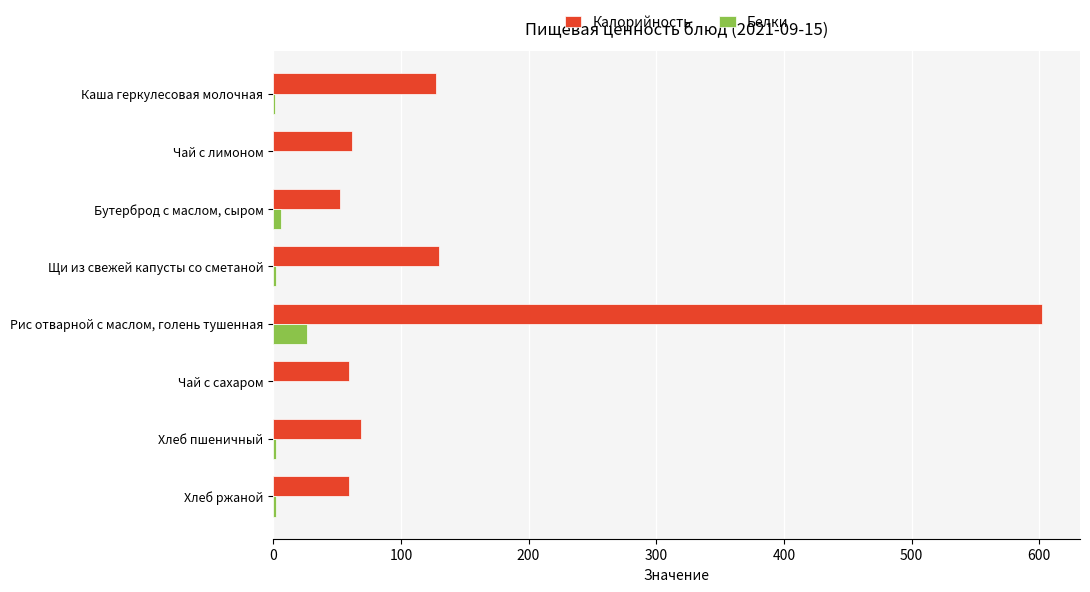

Which category has the highest value in the Калорийность series?

Рис отварной с маслом, голень тушенная